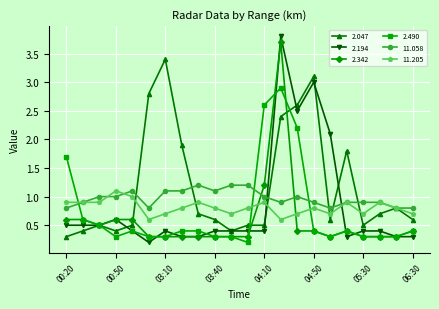

Which series has the largest range (max minus min)?

2.194